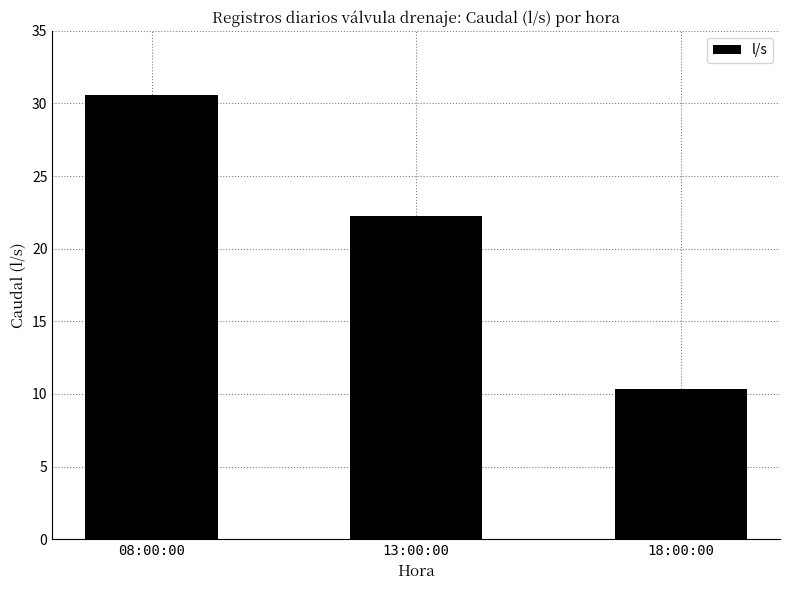

What is the difference between the values at 08:00:00 and 13:00:00?

8.3